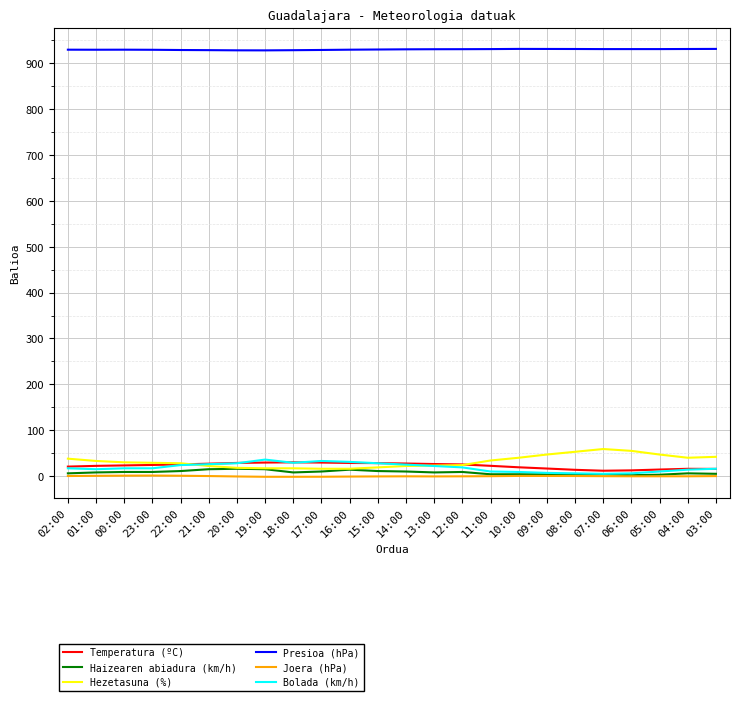

The Temperatura (ºC) series shows 14.3 at 05:00. True or false?

True